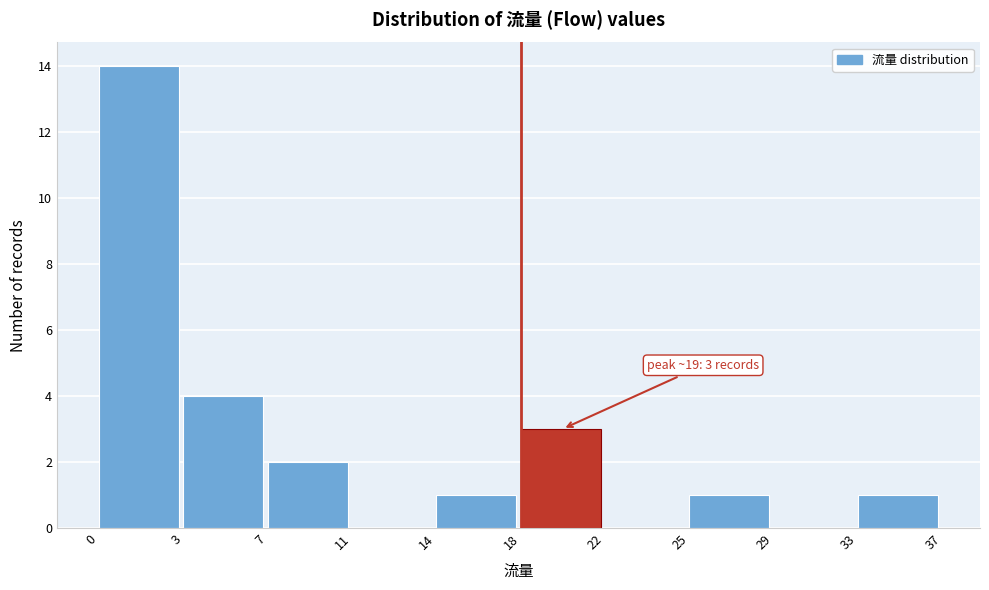

Reading left to right, what are all the values shown in this chart?

0=14	3=4	7=2	11=0	14=1	18=3	22=0	25=1	29=0	33=1